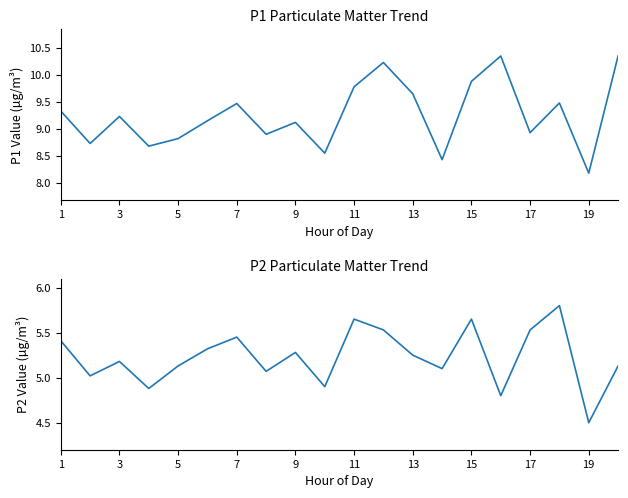

What is the label of the 1st point from the left?

1